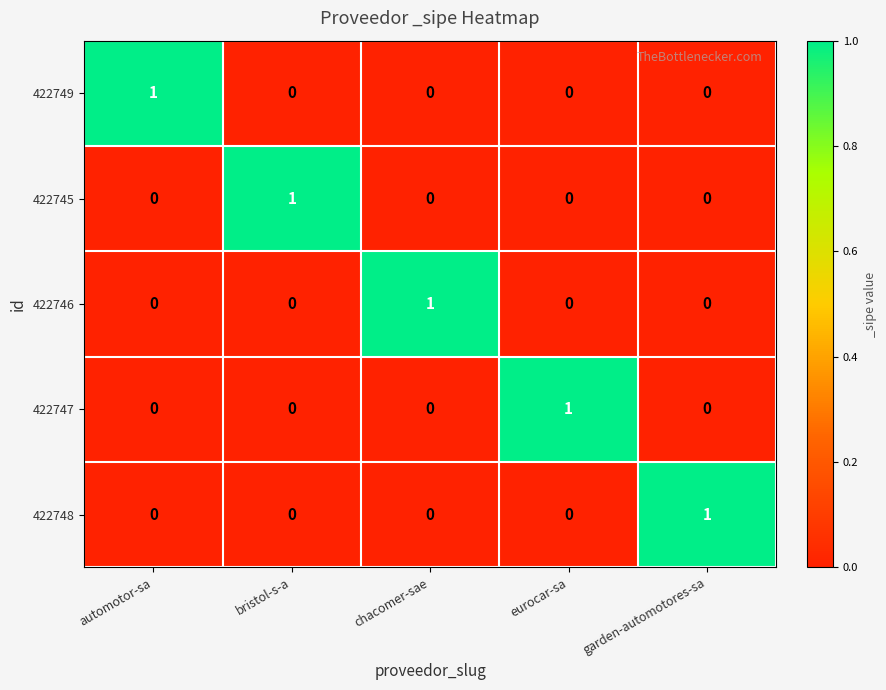

How many 422746 values are between 0 and 1?

5